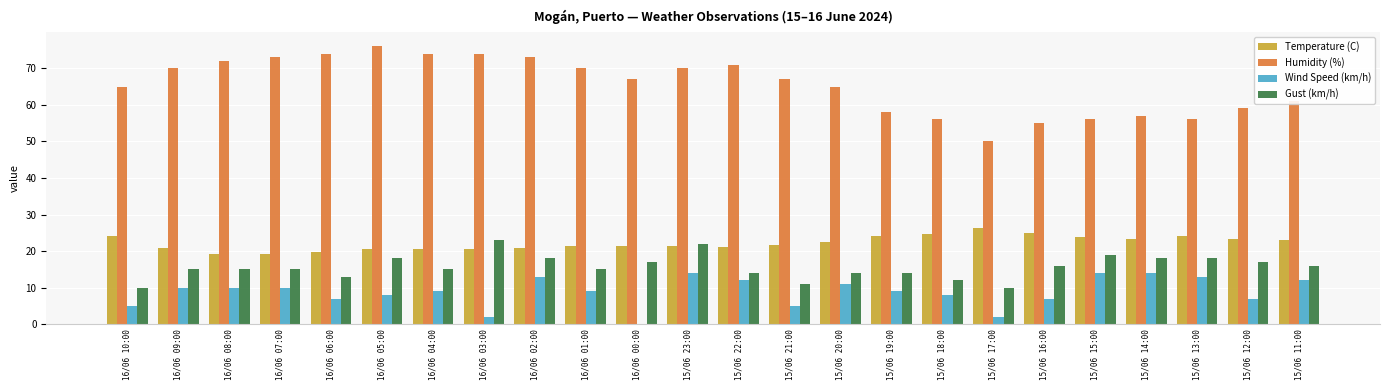

What is the sum of all Humidity (%) values?

1569.0